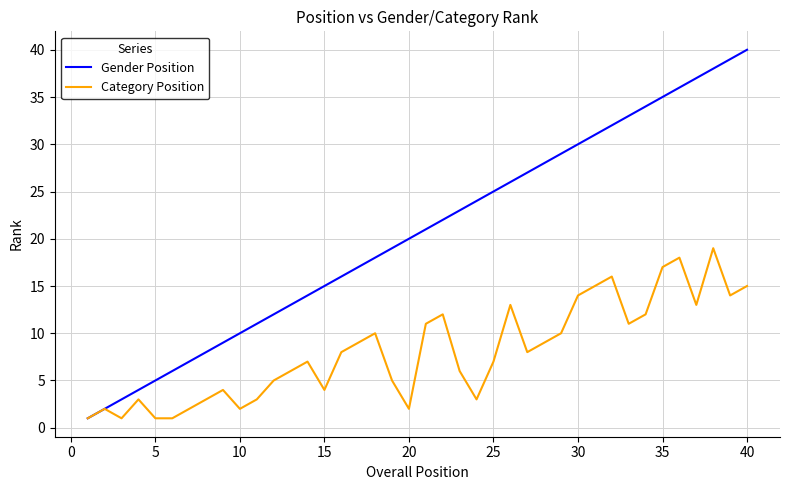

What is the difference between the maximum and second lowest values in the Category Position series?

18